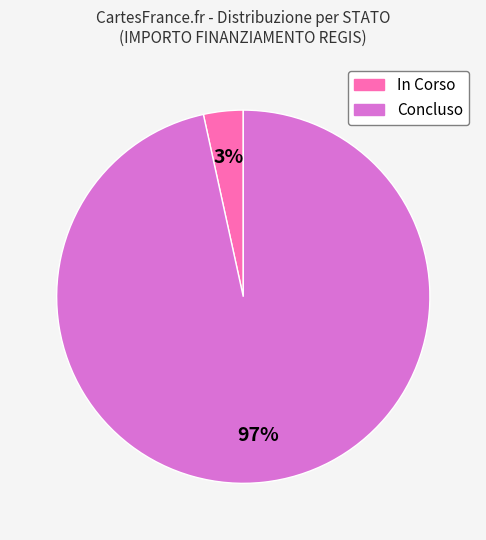

Is there a majority slice in this chart?

Yes